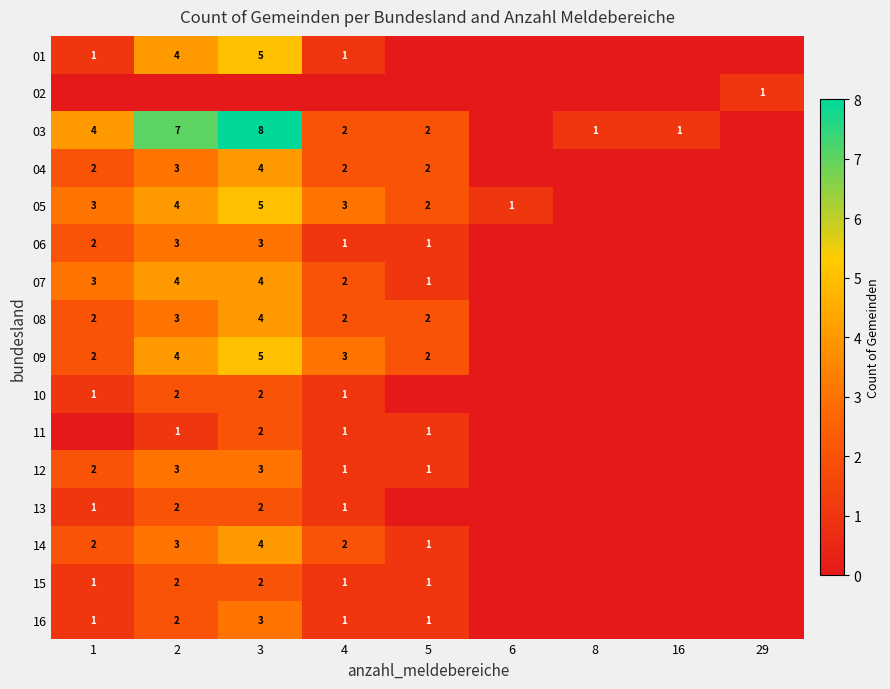

The 05 series shows 2 at 3. True or false?

False